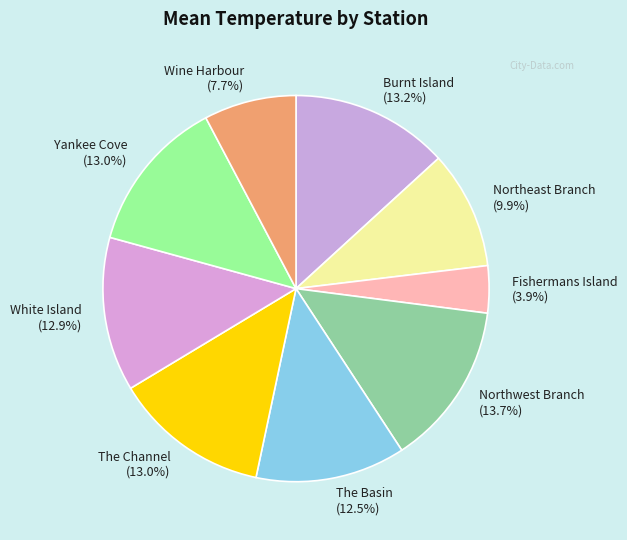

What is the ratio of the value at Yankee Cove (13.0%) to the value at Fishermans Island (3.9%)?

3.3